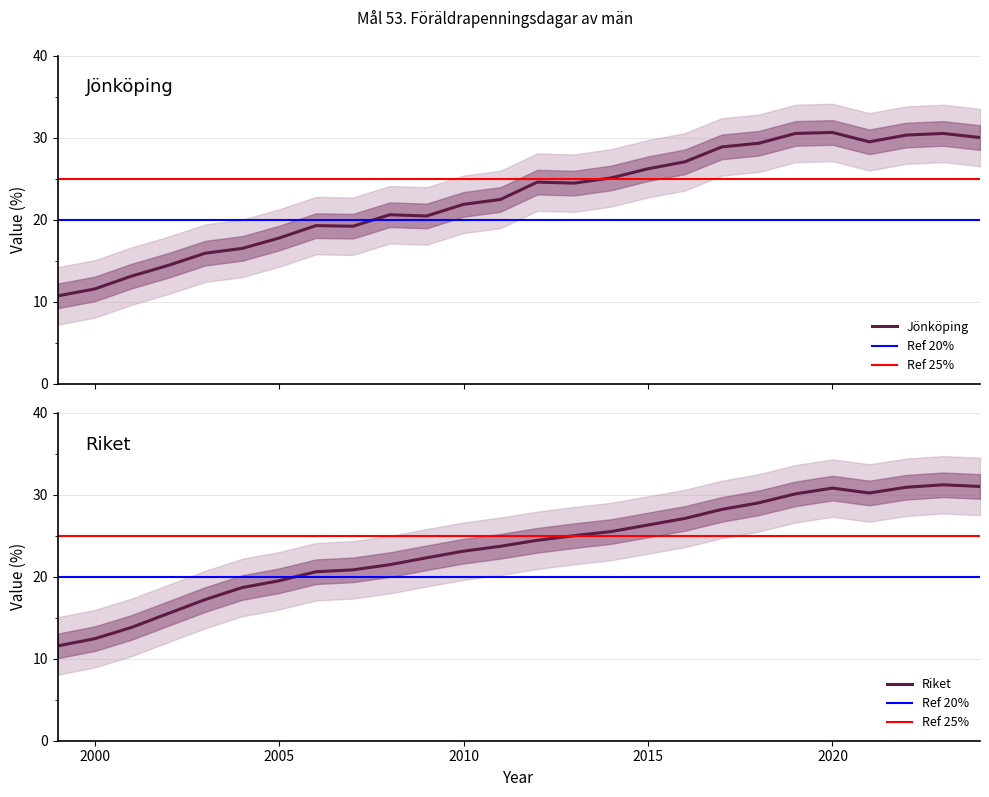

What is the minimum value shown in the chart?

10.7